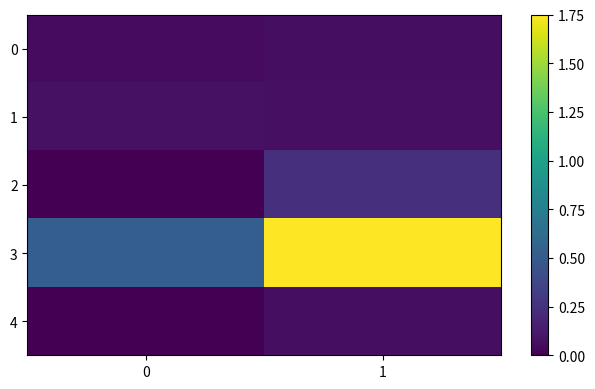

What is the difference between the highest and lowest values at 1?

1.7